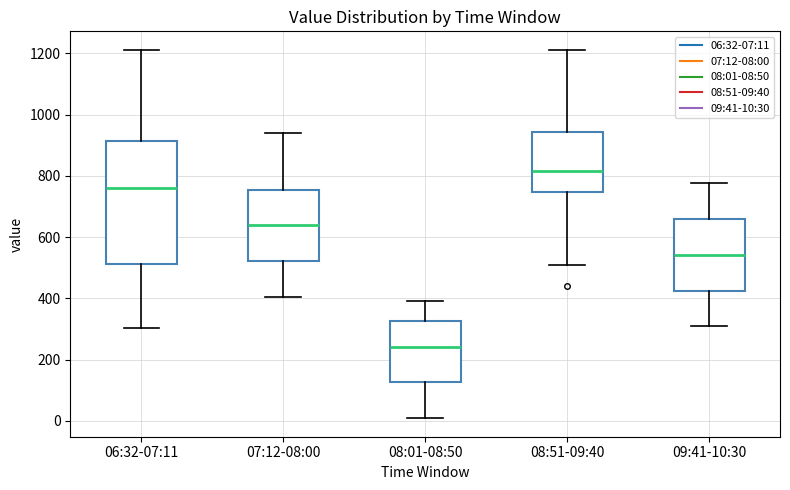

Which box's median line is the lowest?

08:01-08:50